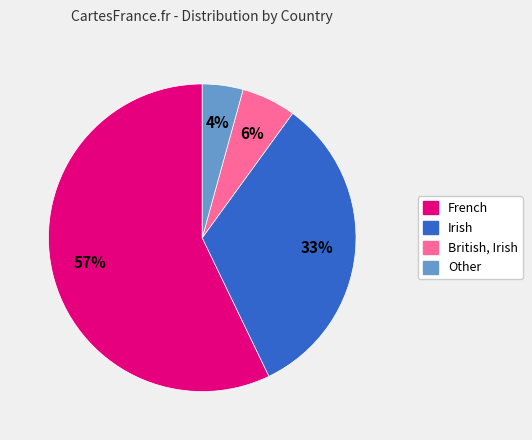

Do British, Irish and Irish together represent more than half of the pie?

No